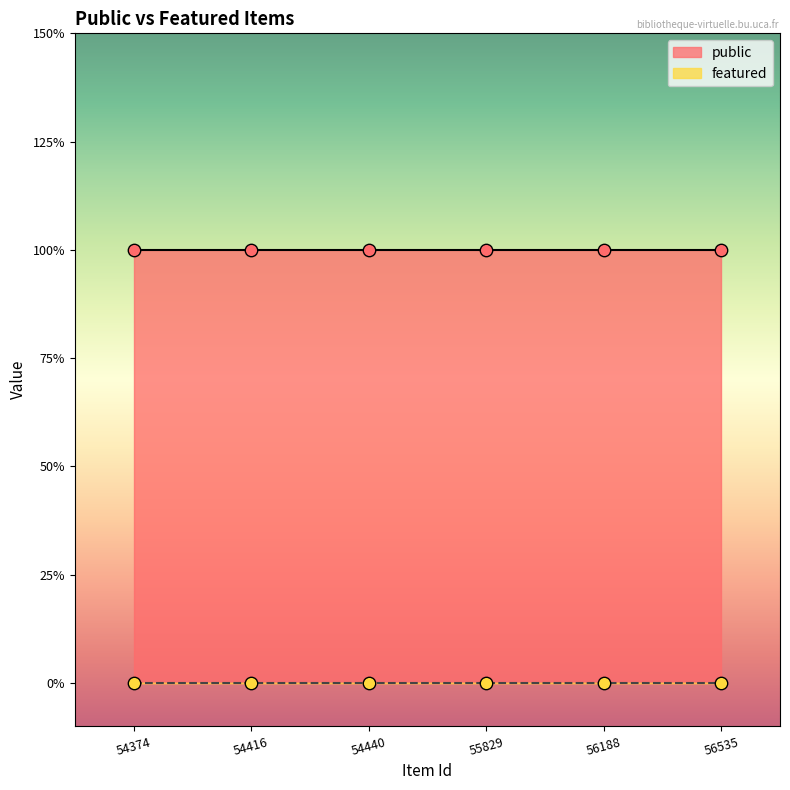

At how many categories does at least one series exceed 0?

6